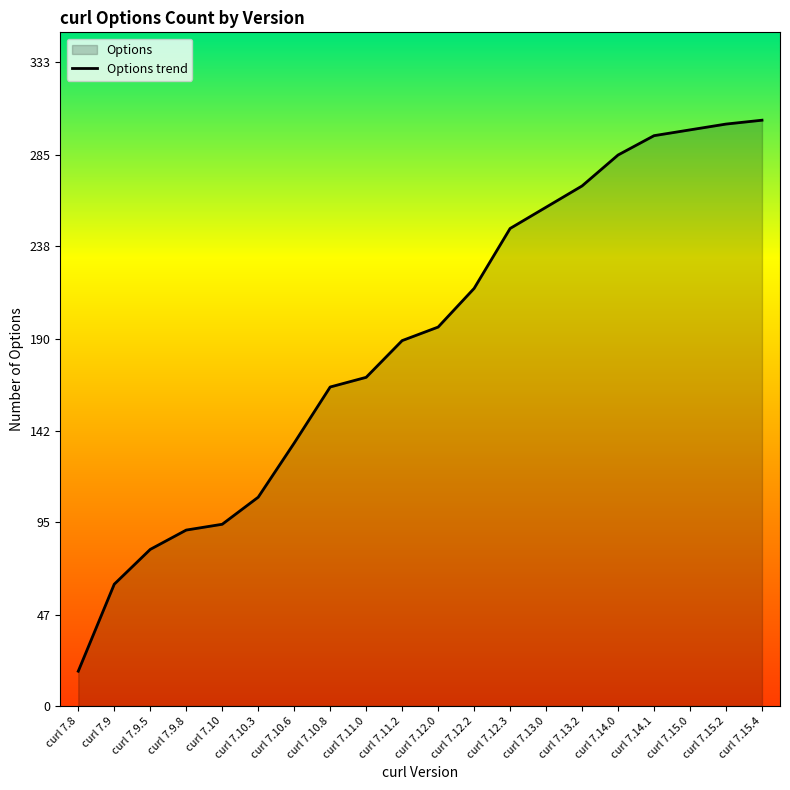

Reading left to right, list all the values displayed in this chart.

18	63	81	91	94	108	136	165	170	189	196	216	247	258	269	285	295	298	301	303